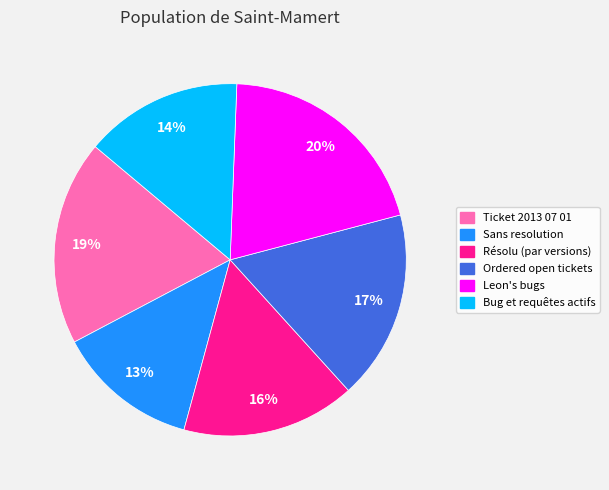

How many slices are in this pie chart?

6